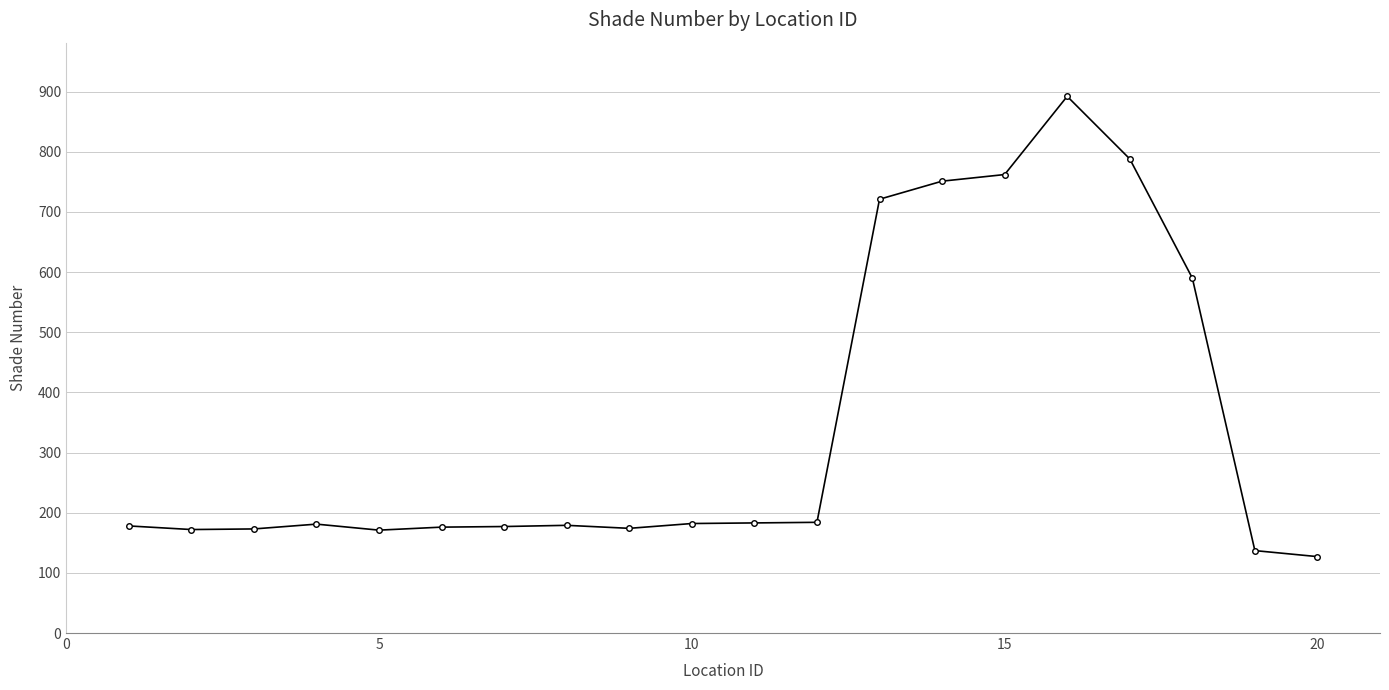

What is the smallest value displayed?

127